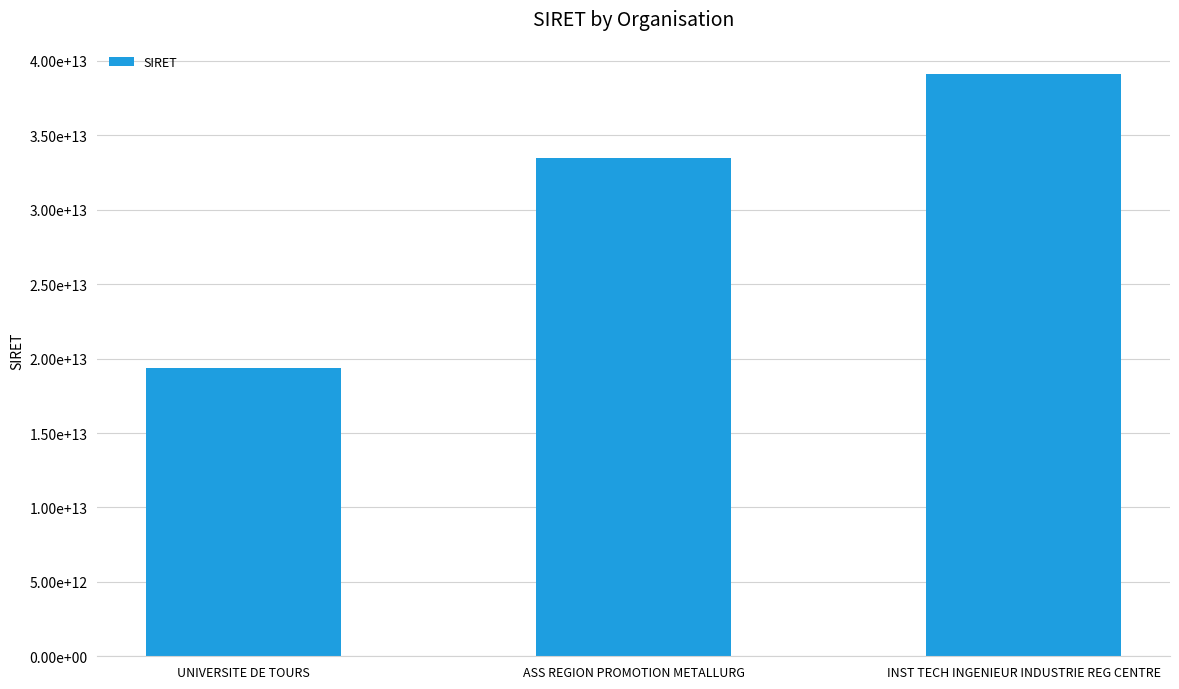

What is the difference between the values at ASS REGION PROMOTION METALLURG and INST TECH INGENIEUR INDUSTRIE REG CENTRE?

5695386700022